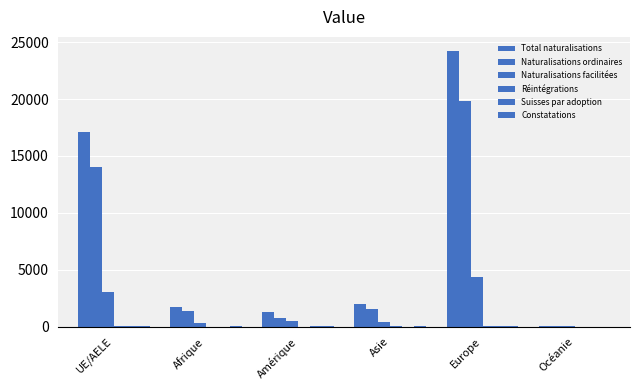

List the labels in order of Suisses par adoption value, largest first.

Europe, UE/AELE, Amérique, Asie, Afrique, Océanie